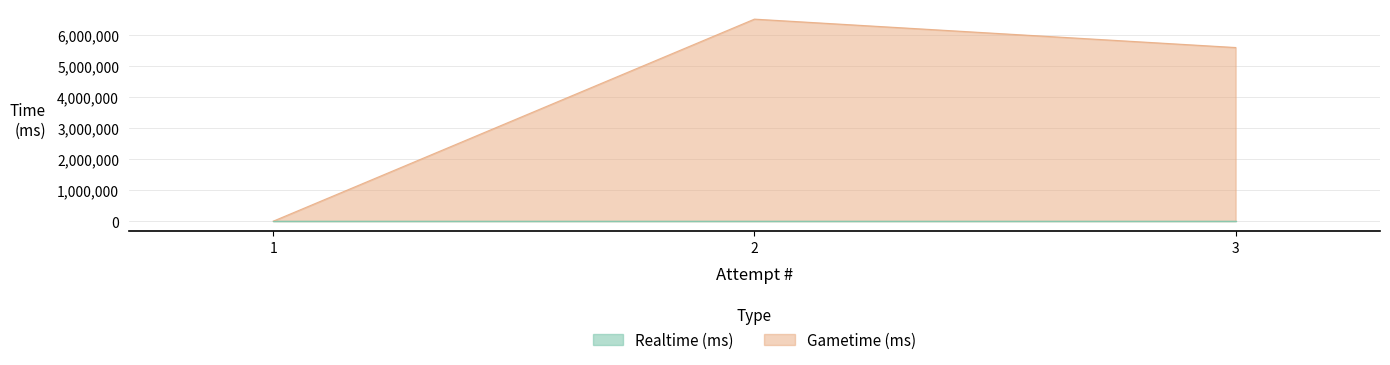

The value at 2 is 8651101. True or false?

False